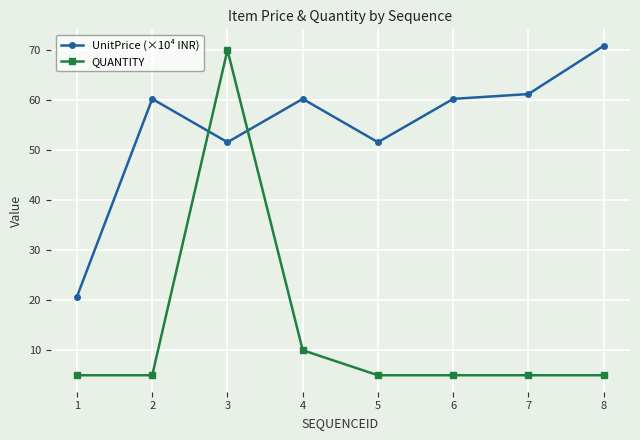

At how many categories does at least one series exceed 47?

7